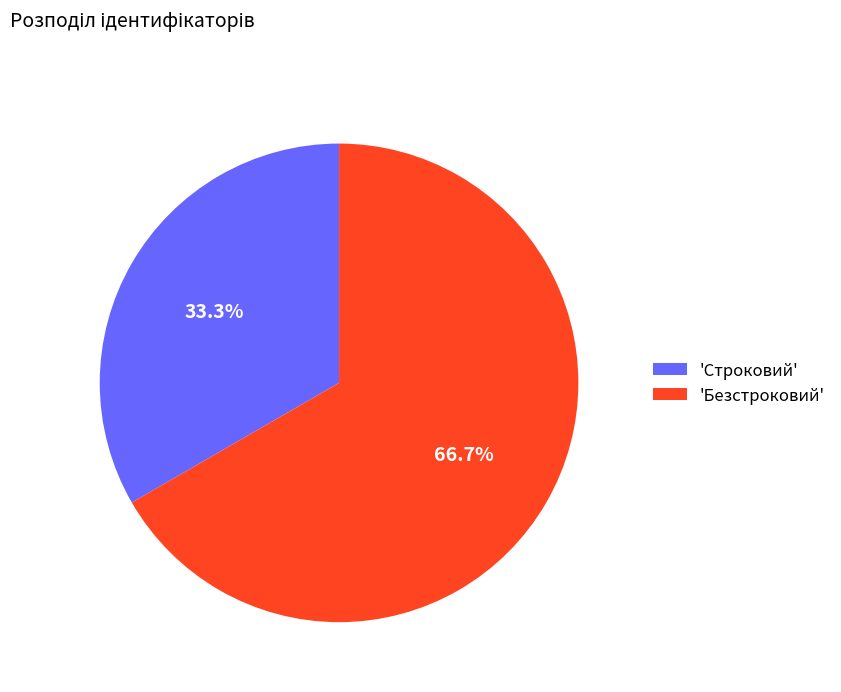

To the nearest percent, what is the difference between the largest and smallest slice percentages?

33%